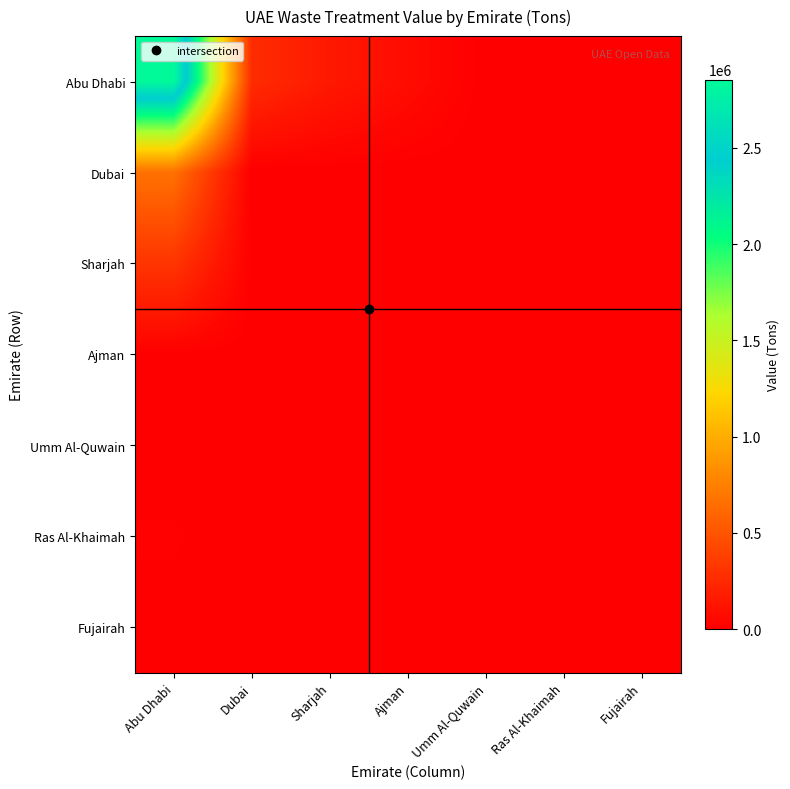

Reading left to right, list all the values displayed in this chart.

Abu Dhabi: Abu Dhabi=2854269.3	Dubai=265000.0	Sharjah=151133.0	Ajman=76896.0	Umm Al-Quwain=97.4	Ras Al-Khaimah=0.0	Fujairah=0.0
Dubai: Abu Dhabi=665821.0	Dubai=0.0	Sharjah=0.0	Ajman=0.0	Umm Al-Quwain=0.0	Ras Al-Khaimah=0.0	Fujairah=0.0
Sharjah: Abu Dhabi=315659.3	Dubai=5700.0	Sharjah=7933.8	Ajman=0.0	Umm Al-Quwain=0.0	Ras Al-Khaimah=0.0	Fujairah=0.0
Ajman: Abu Dhabi=6879.0	Dubai=0.0	Sharjah=0.0	Ajman=0.0	Umm Al-Quwain=0.0	Ras Al-Khaimah=0.0	Fujairah=0.0
Umm Al-Quwain: Abu Dhabi=0.0	Dubai=0.0	Sharjah=0.0	Ajman=0.0	Umm Al-Quwain=0.0	Ras Al-Khaimah=0.0	Fujairah=0.0
Ras Al-Khaimah: Abu Dhabi=13352.0	Dubai=0.0	Sharjah=0.0	Ajman=0.0	Umm Al-Quwain=0.0	Ras Al-Khaimah=0.0	Fujairah=0.0
Fujairah: Abu Dhabi=5282.1	Dubai=2146.6	Sharjah=0.0	Ajman=0.0	Umm Al-Quwain=0.0	Ras Al-Khaimah=0.0	Fujairah=0.0